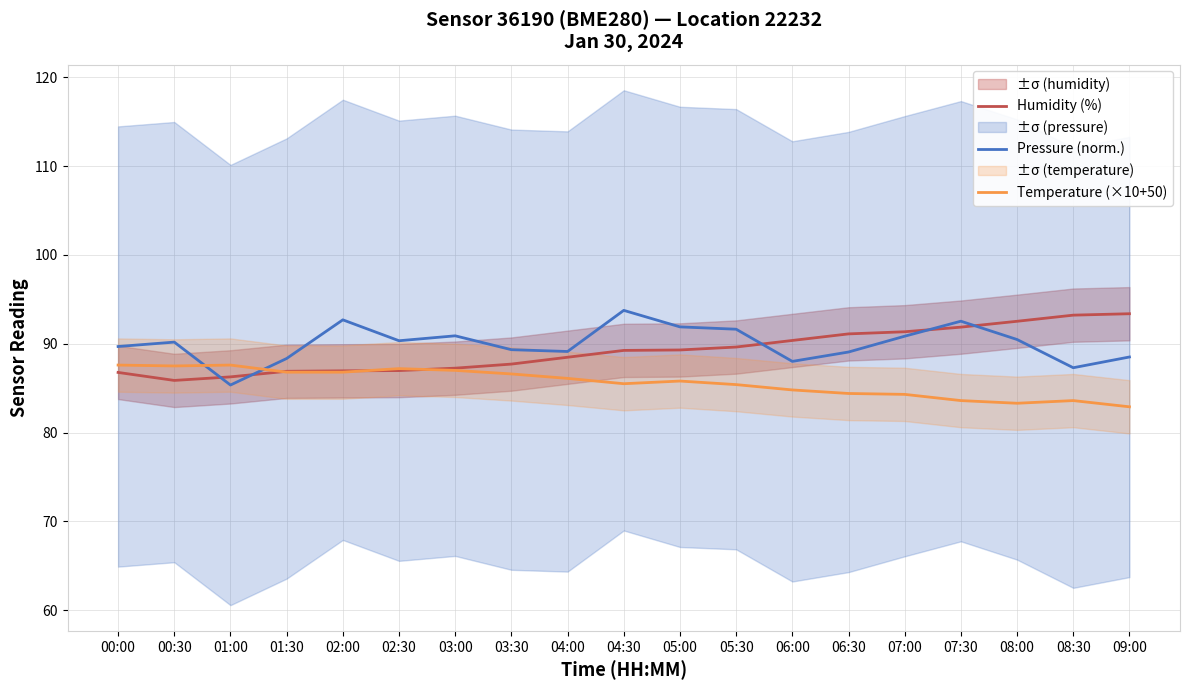

Reading left to right, list all the values displayed in this chart.

Humidity (%): 86.8	85.9	86.3	86.9	87.0	87.0	87.2	87.7	88.5	89.2	89.3	89.6	90.4	91.1	91.3	91.9	92.5	93.2	93.4
Pressure (norm.): 89.7	90.2	85.4	88.3	92.7	90.3	90.9	89.3	89.1	93.8	91.9	91.6	88.0	89.1	90.8	92.5	90.5	87.3	88.5
Temperature (×10+50): 87.6	87.5	87.6	86.8	86.8	87.2	87.0	86.6	86.1	85.5	85.8	85.4	84.8	84.4	84.3	83.6	83.3	83.6	82.9